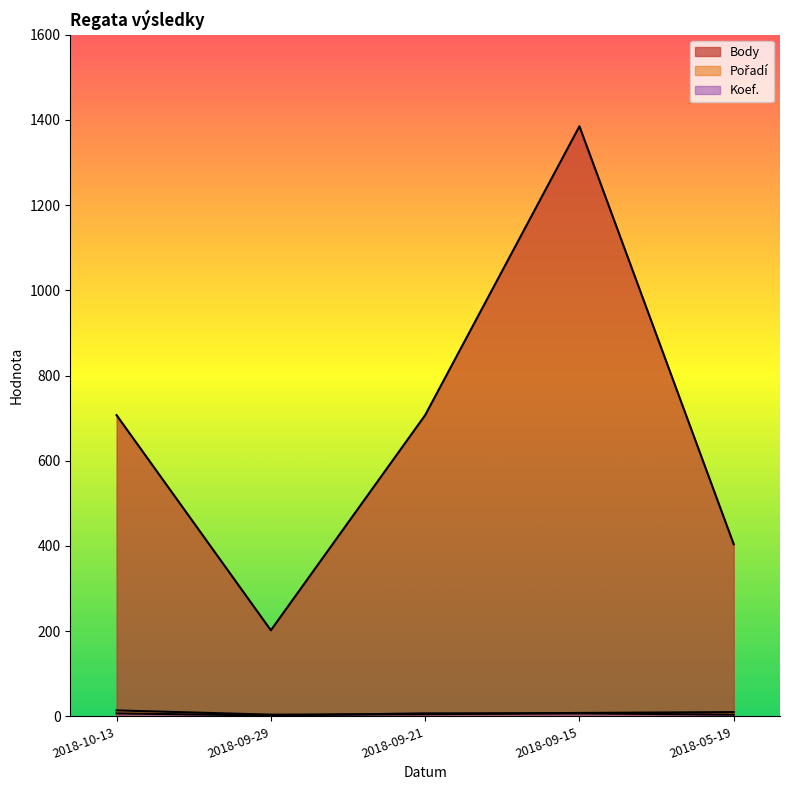

What is the sum of all Pořadí values?

41